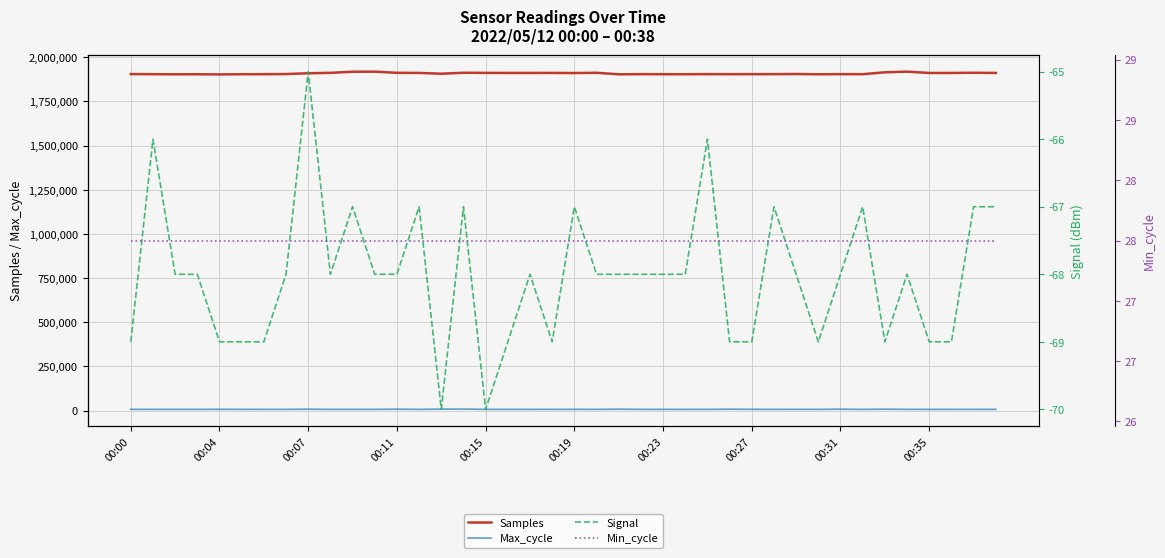

True or false: Samples and Max_cycle intersect in this chart.

False